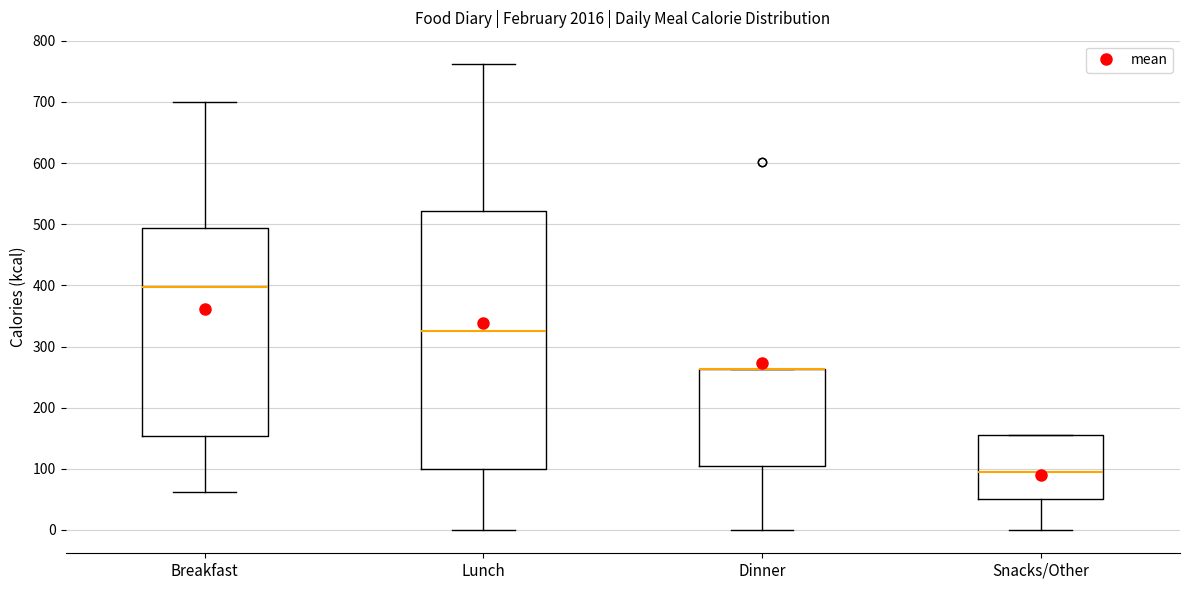

Which box is the tallest, from its lower edge to its upper edge?

Lunch